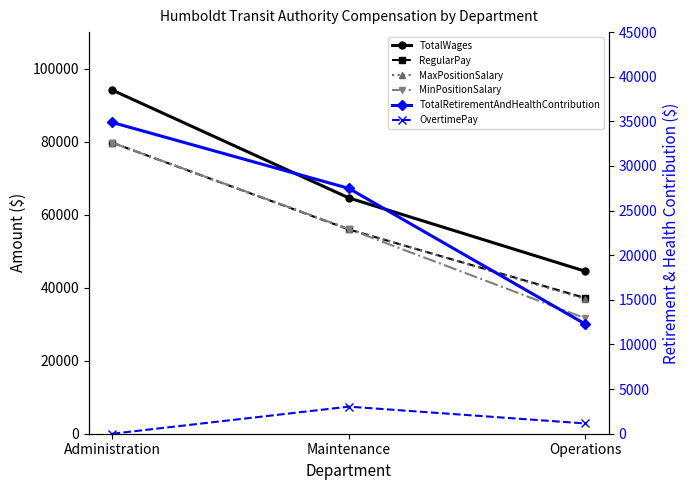

Reading right to left, what are all the values shown in this chart?

TotalWages: 44495	64582	94099
RegularPay: 37170	55941	79694
MaxPositionSalary: 36899	56056	79695
MinPositionSalary: 31595	56056	79695
TotalRetirementAndHealthContribution: 12284	27487	34874
OvertimePay: 1152	3035	0